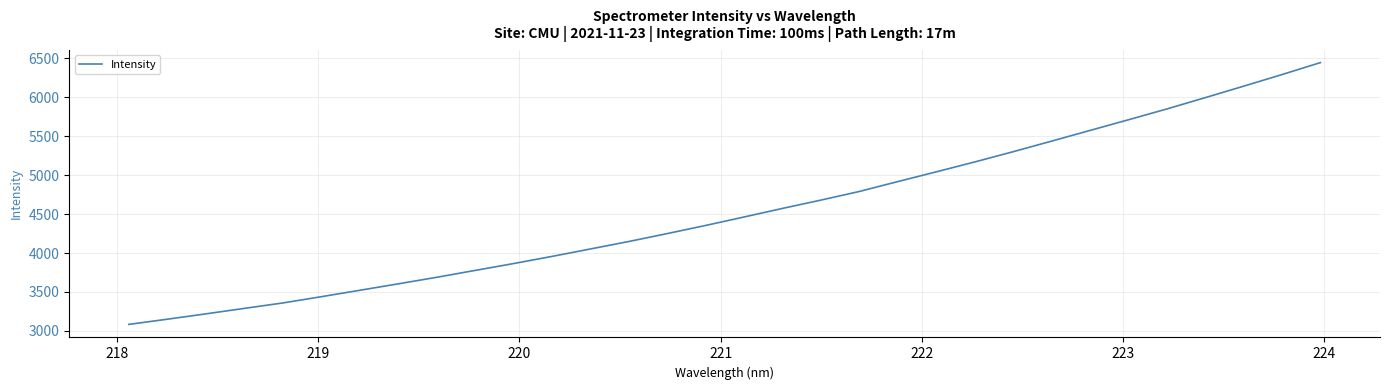

What is the difference between the maximum and minimum values?

3362.0